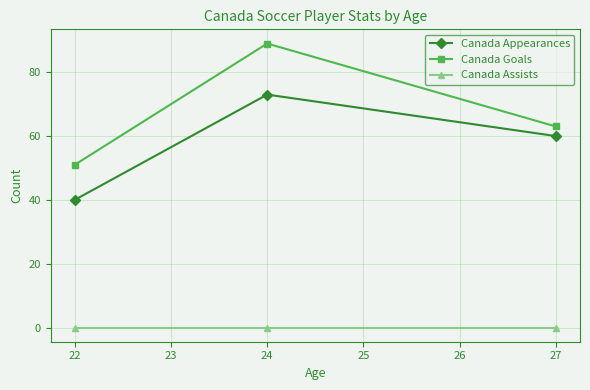

What are all the series names shown in the legend?

Canada Appearances, Canada Goals, Canada Assists